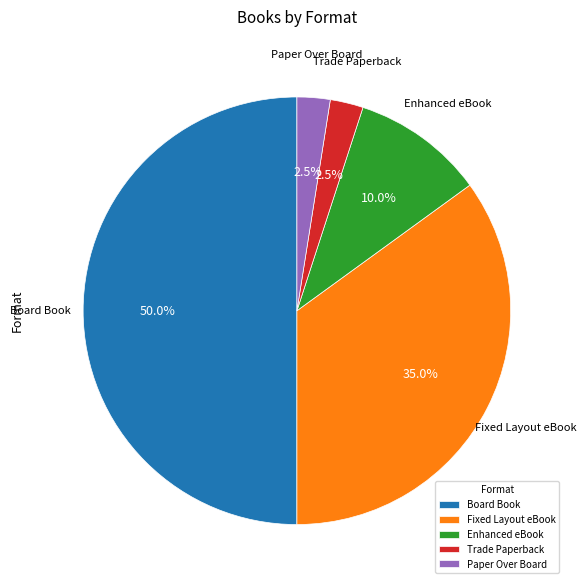

What is the ratio of the value at Fixed Layout eBook to the value at Enhanced eBook?

3.5